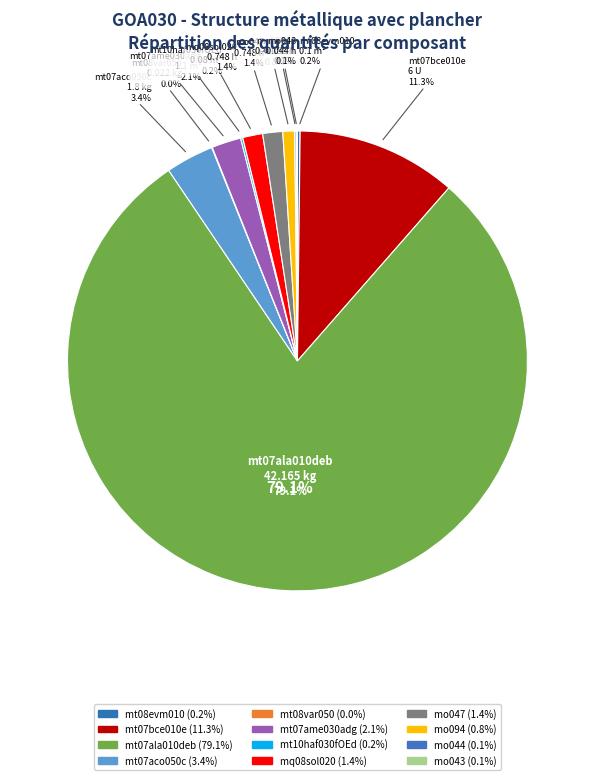

How much of the chart is everything except mt07bce010e?

88.7%